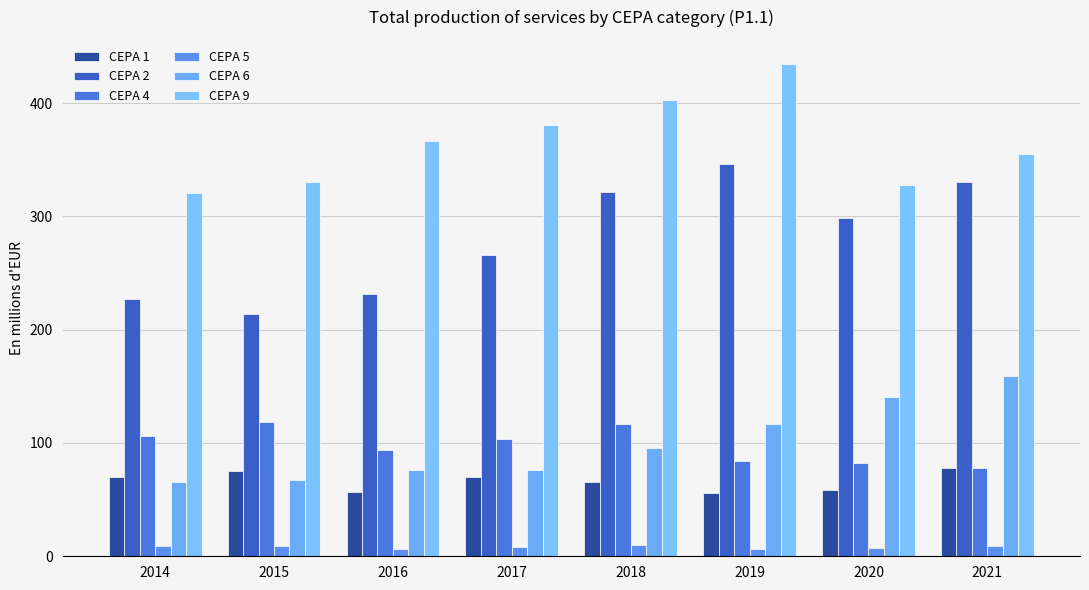

Which category has the lowest value in the CEPA 2 series?

2015